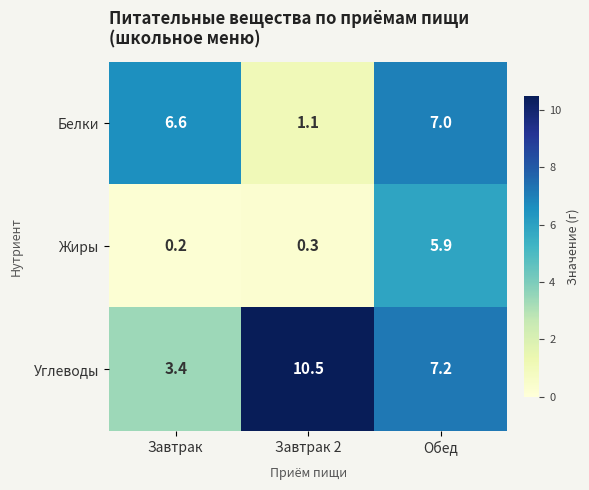

At Обед, list the series in order from largest to smallest.

Углеводы, Белки, Жиры